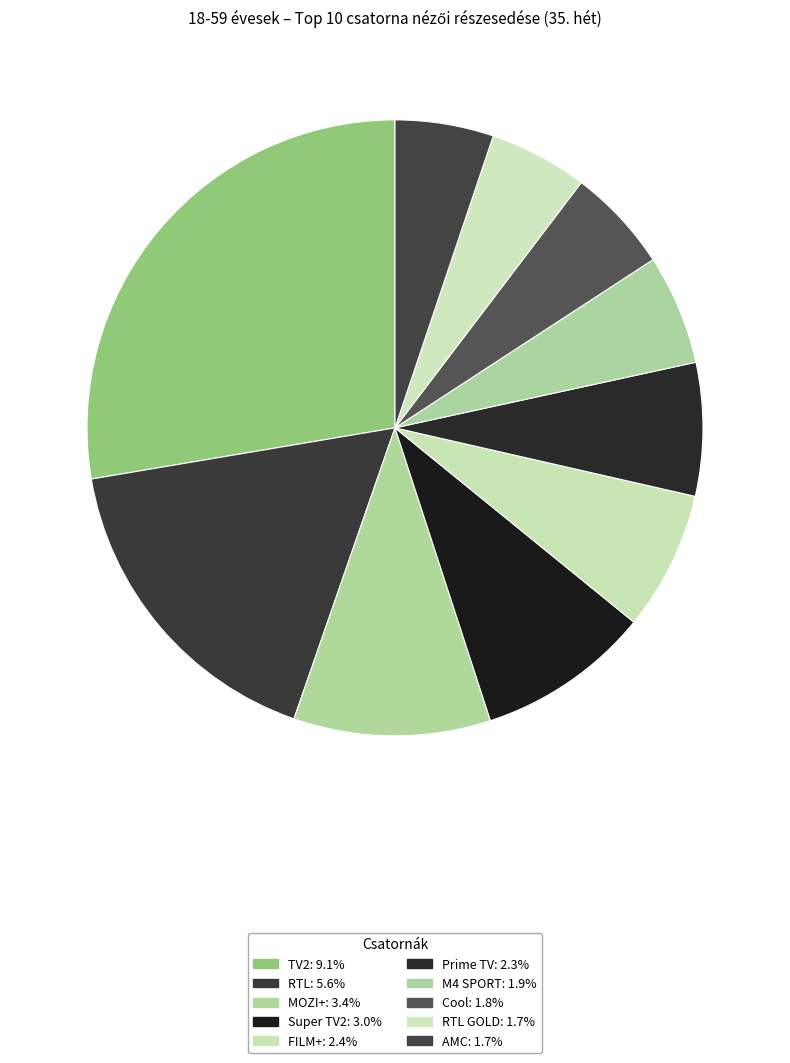

How many slices are in this pie chart?

10